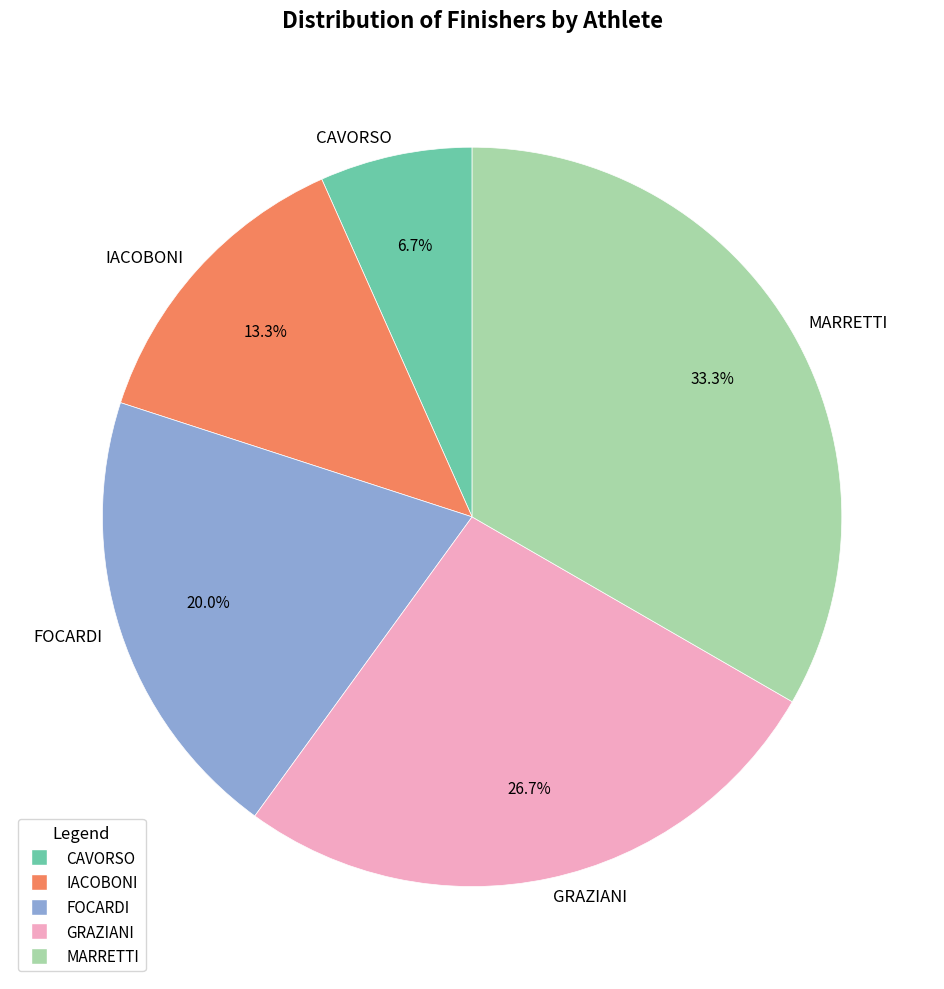

Count the number of slices in the pie.

5